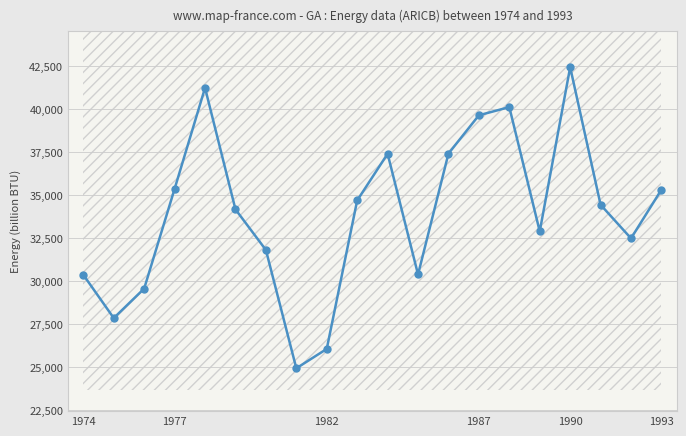

Does the chart display data point markers on the line(s)?

Yes